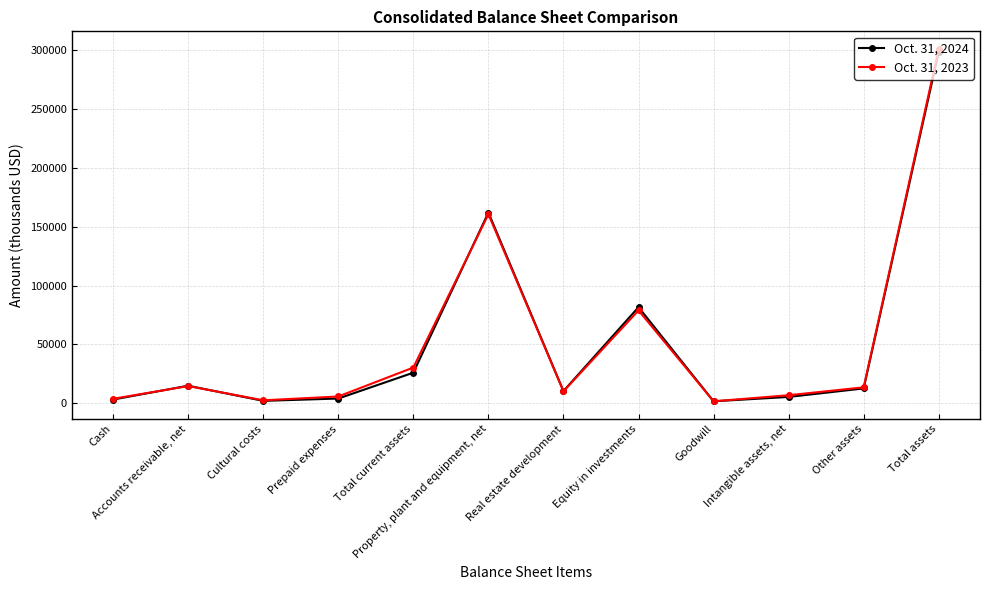

Is this an area chart (filled region under the line)?

No